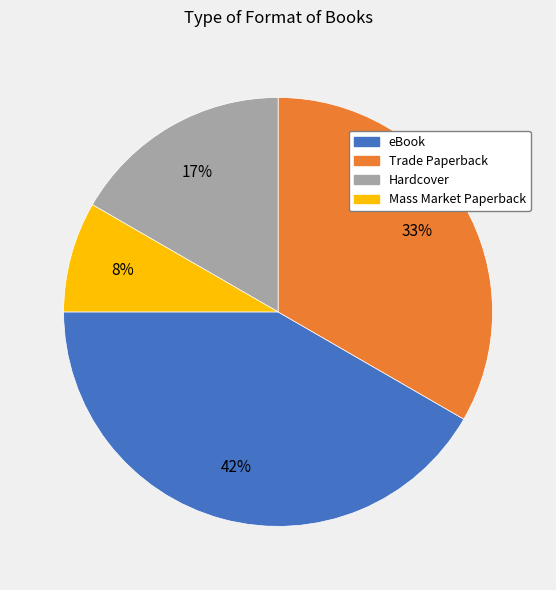

Is it true that Trade Paperback is 33% of the pie?

True